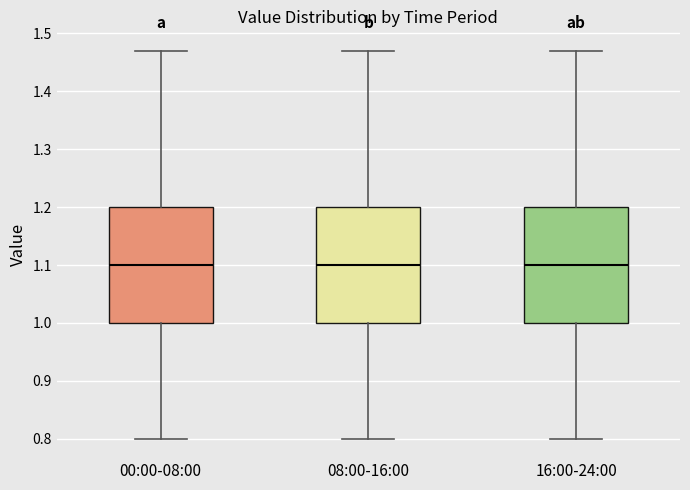

Where does the median line of the box for 16:00-24:00 sit on the y-axis? The values are not printed on the chart, so give them approximately, as read against the axis.

1.10